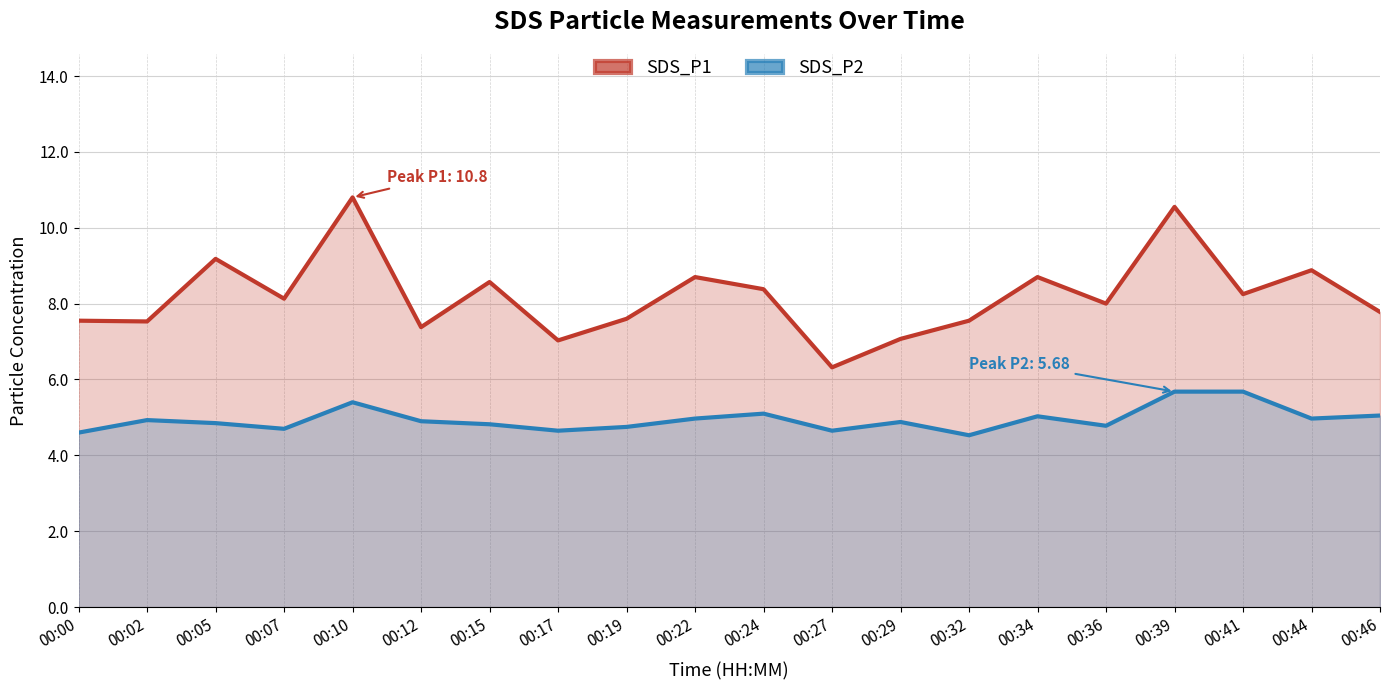

What is the spread (max minus min) of values at 00:27?

1.7